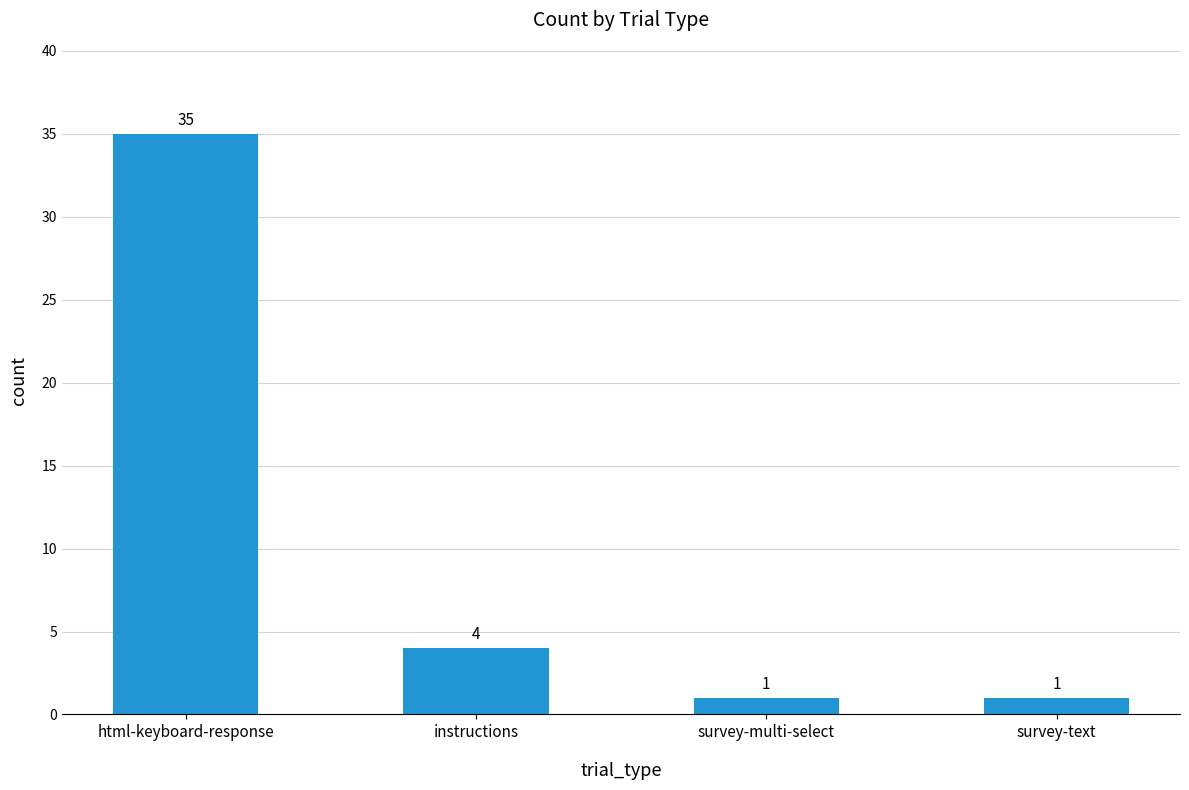

The chart shows a value of 1 at survey-text. True or false?

True